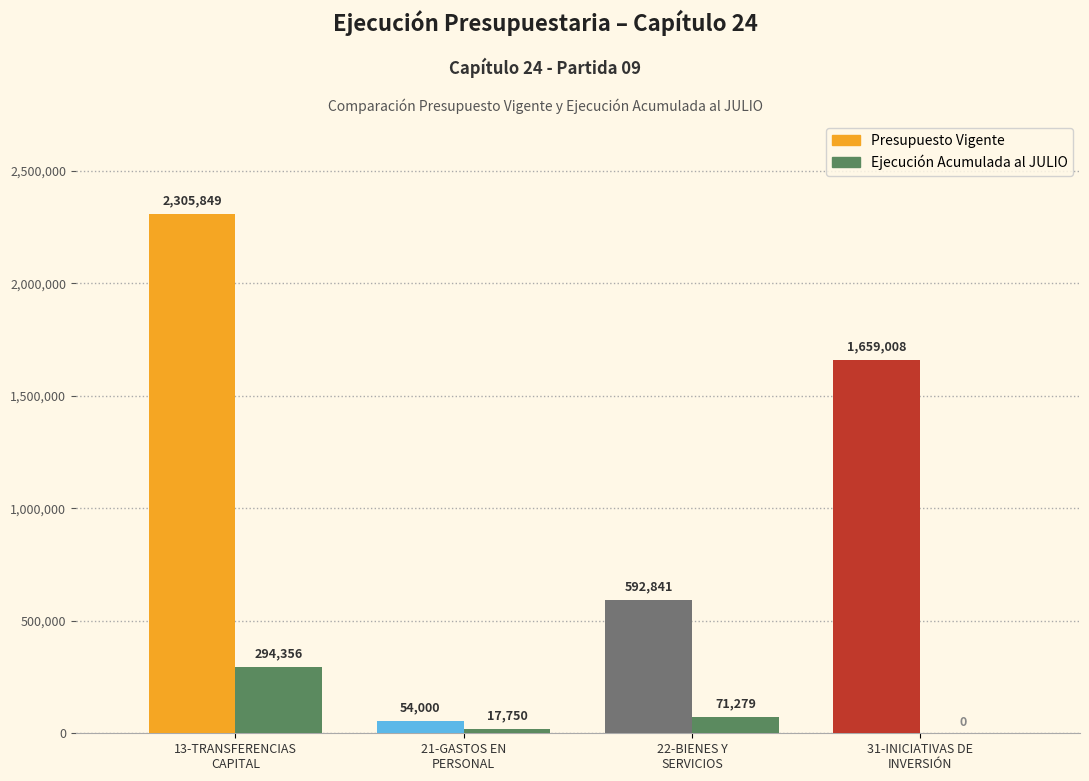

How many categories are shown in the chart?

4